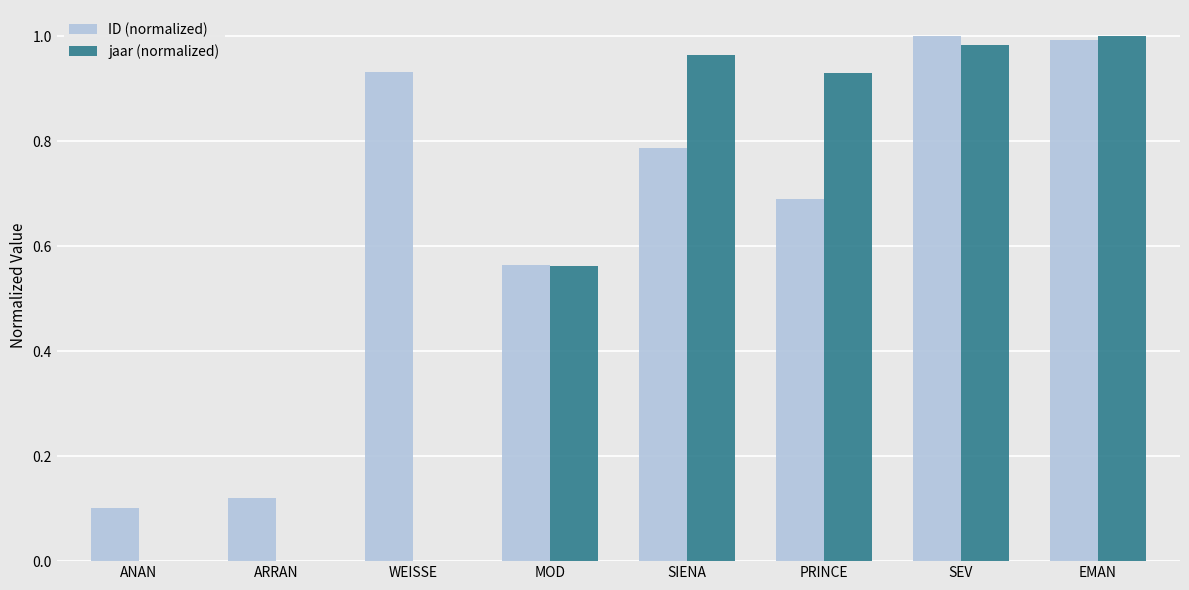

Which series changed the most between WEISSE and PRINCE?

jaar (normalized)